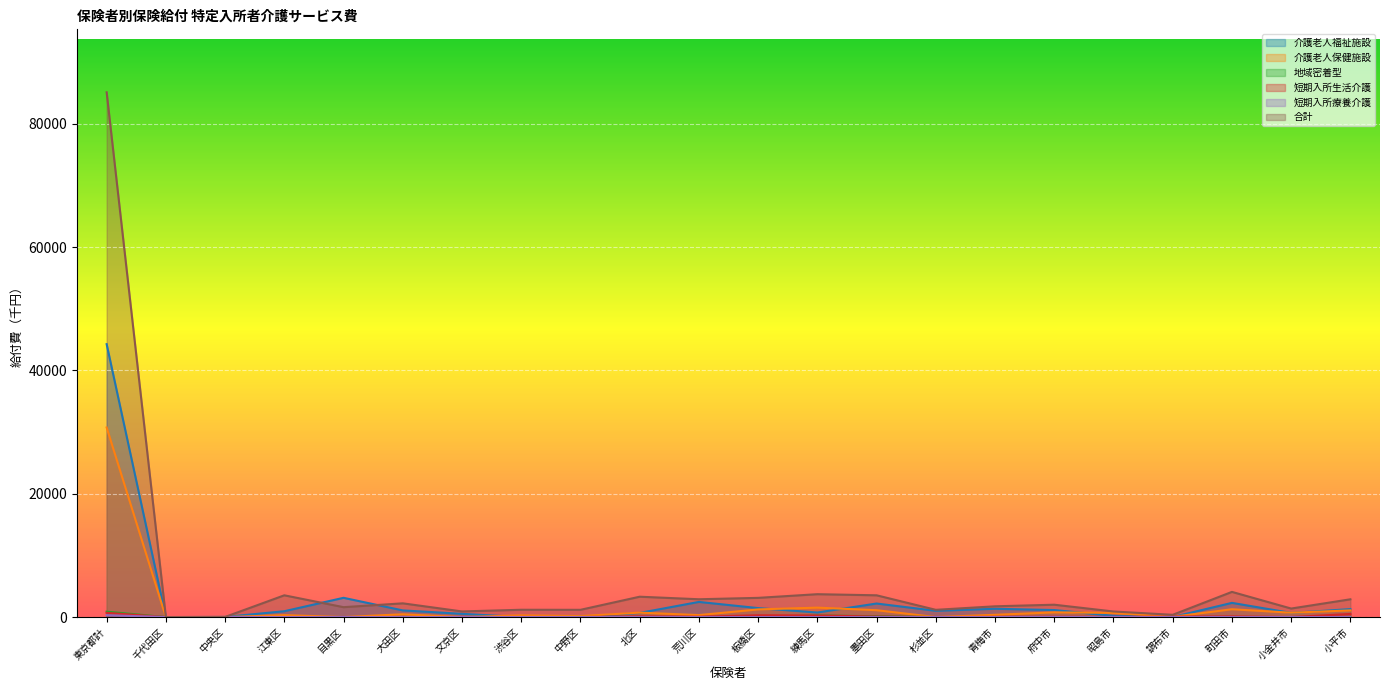

At how many categories does at least one series exceed 23697?

1